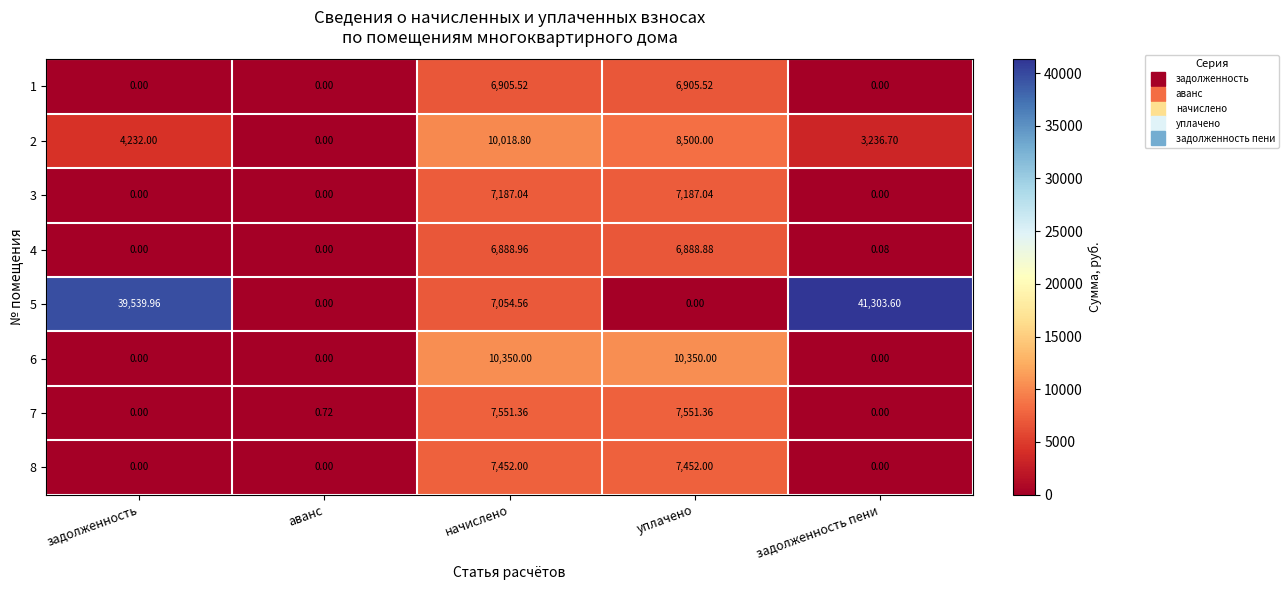

At which label is 2 closest to 5009?

задолженность